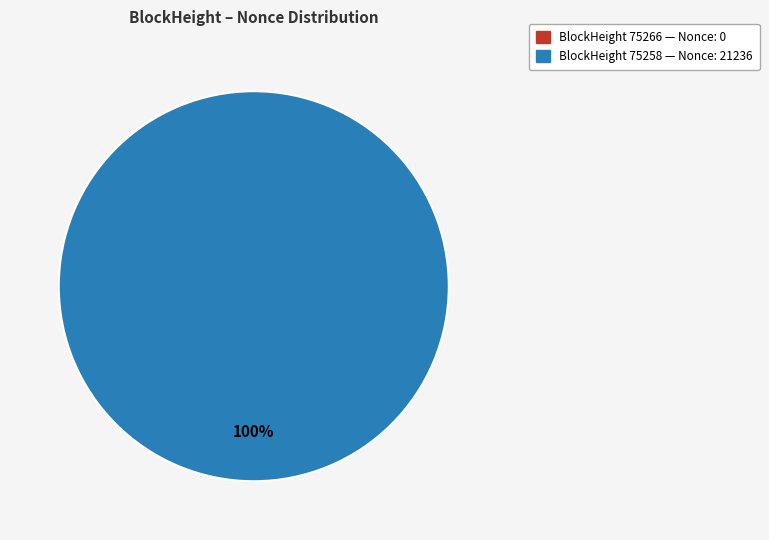

Is 75266 the majority of the pie?

No